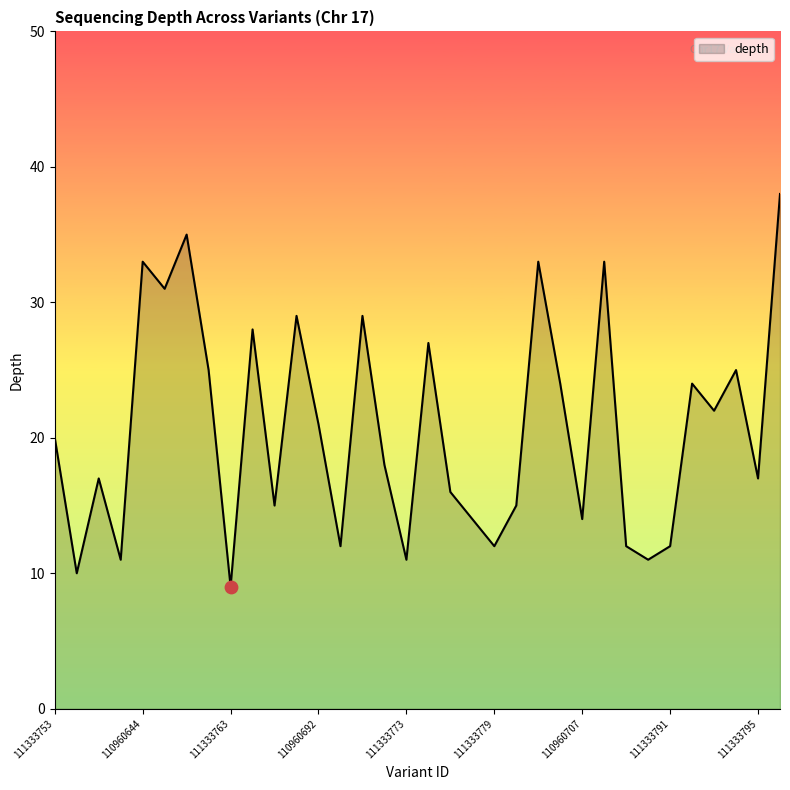

What is the difference between the maximum and minimum values?

29